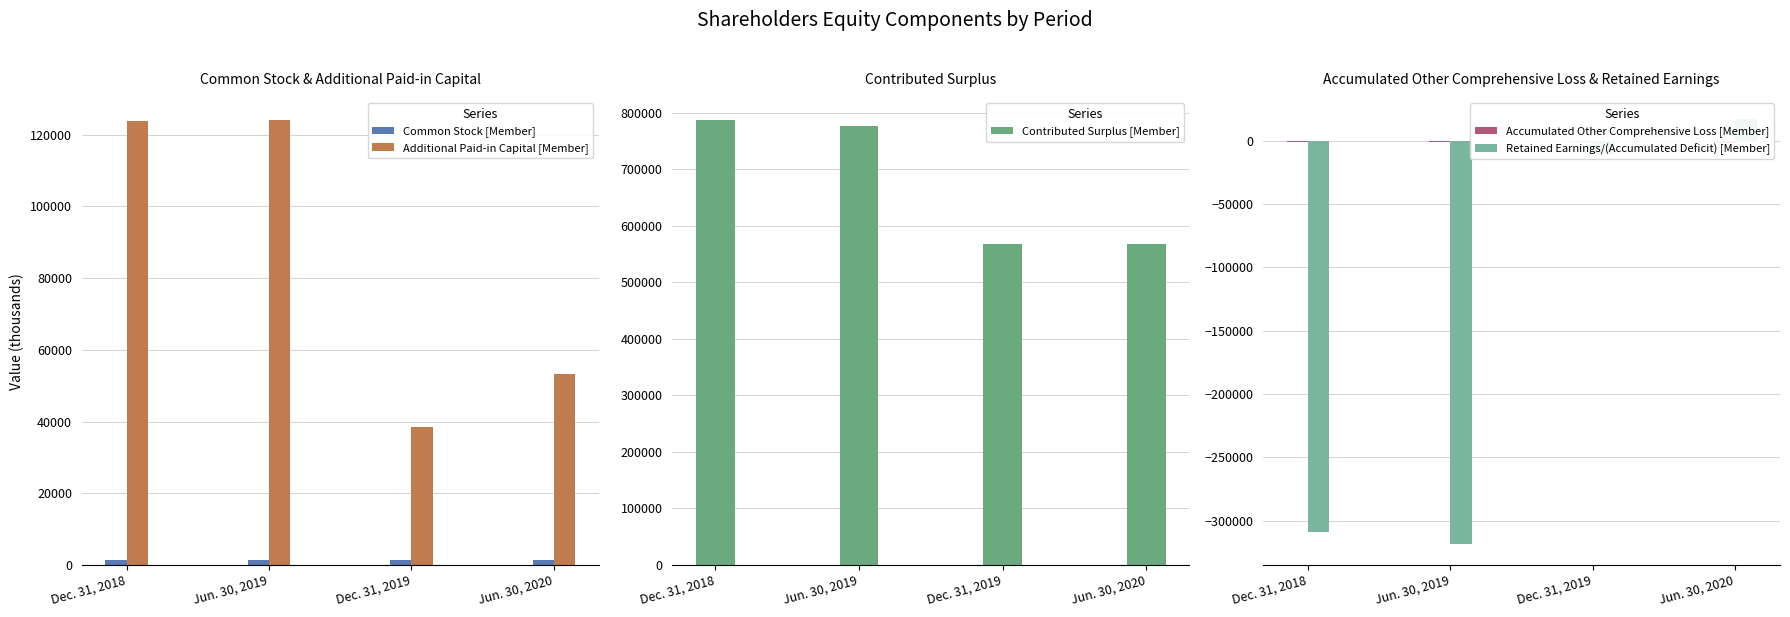

At which category is the sum across all series the highest?

Jun. 30, 2020